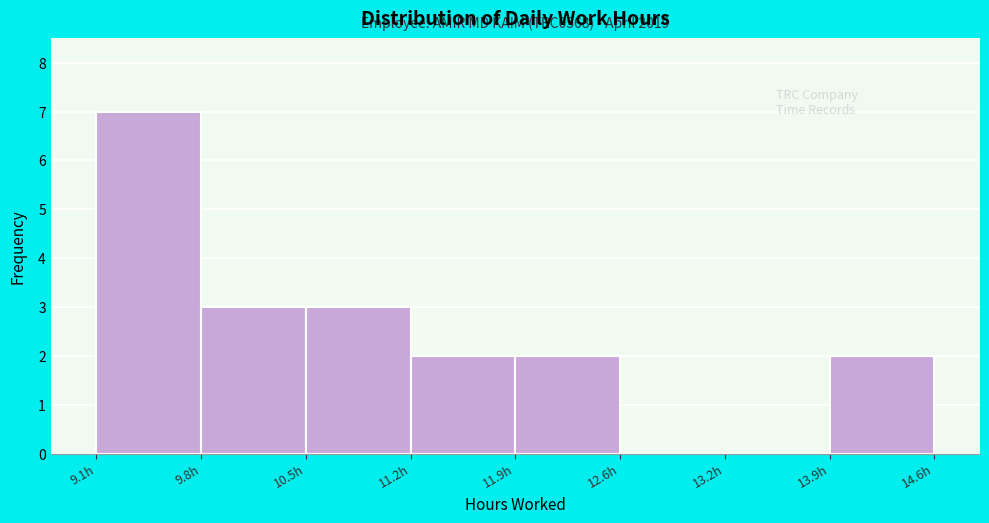

Over which range of the x-axis is the bar tallest?

9.1 to 9.8